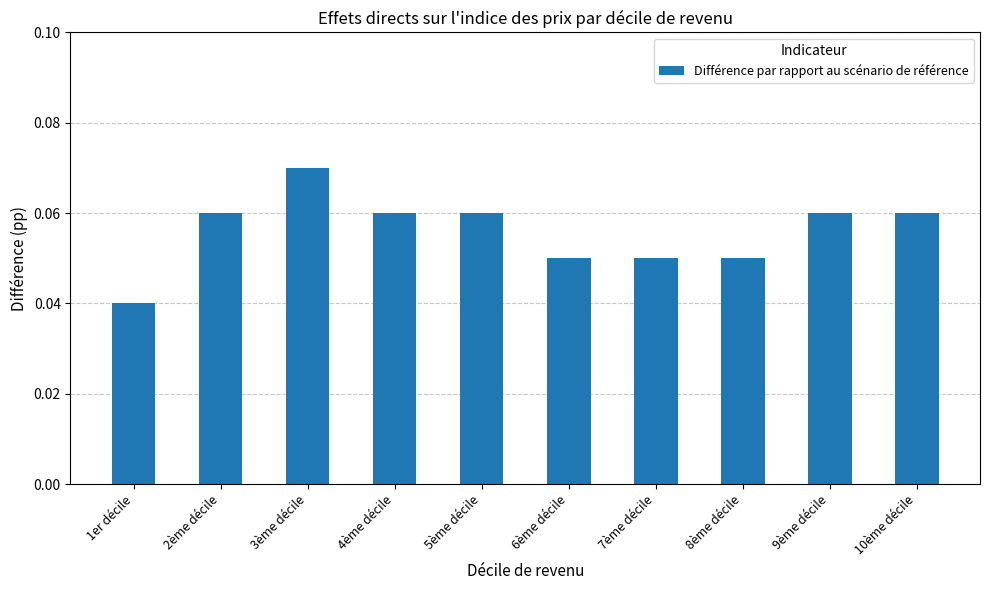

At which category does the chart reach its peak across all series?

3ème décile